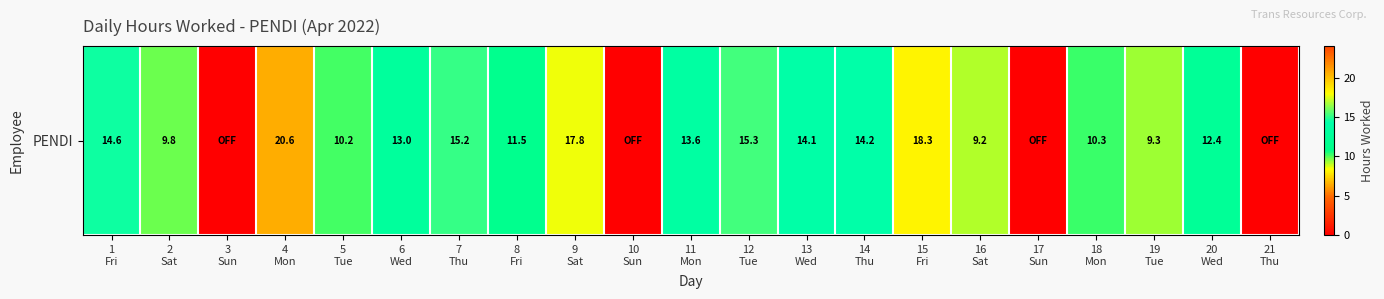

List the labels in order of value, largest first.

4
Mon, 15
Fri, 9
Sat, 12
Tue, 7
Thu, 1
Fri, 14
Thu, 13
Wed, 11
Mon, 6
Wed, 20
Wed, 8
Fri, 18
Mon, 5
Tue, 2
Sat, 19
Tue, 16
Sat, 3
Sun, 10
Sun, 17
Sun, 21
Thu